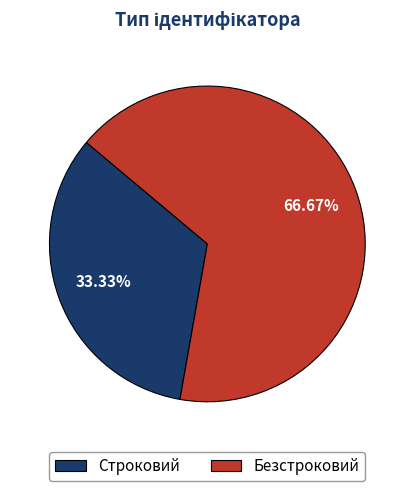

Is it true that Безстроковий is 67% of the pie?

True